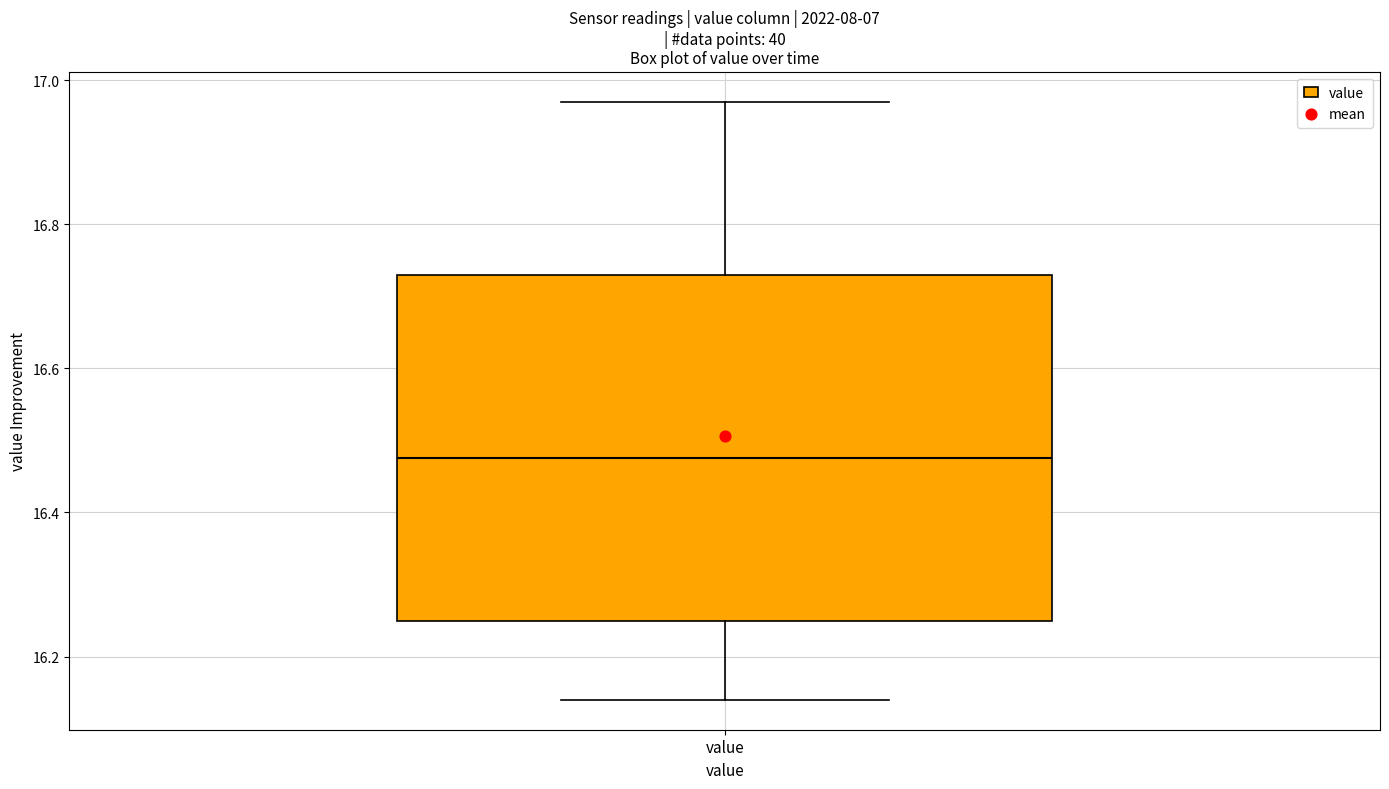

Read this box plot against the y-axis: the position of the median line, the range covered by the box, and the ends of both whiskers. The values are not printed on the chart, so give them approximately, as read against the axis.

median 16.48, box 16.26 to 16.74, whiskers 16.14 to 16.98